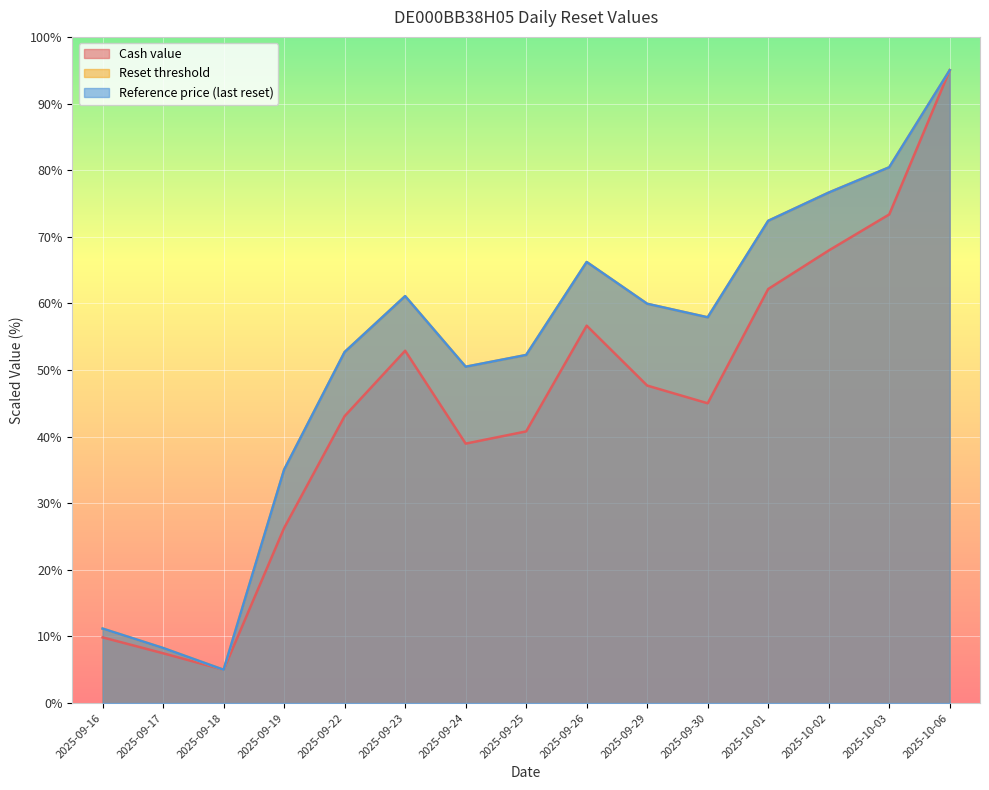

Between 2025-09-17 and 2025-09-30, which is larger?

2025-09-30